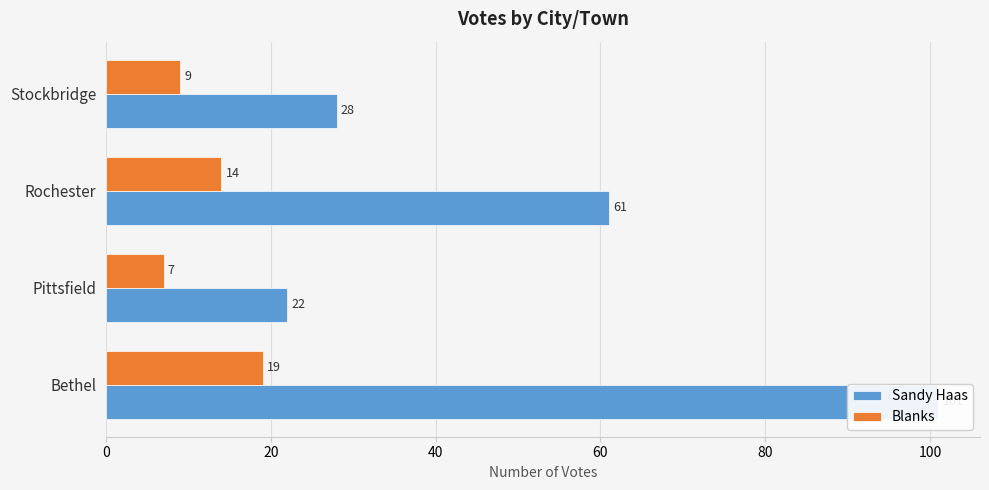

What is the lowest value of the Sandy Haas series?

22